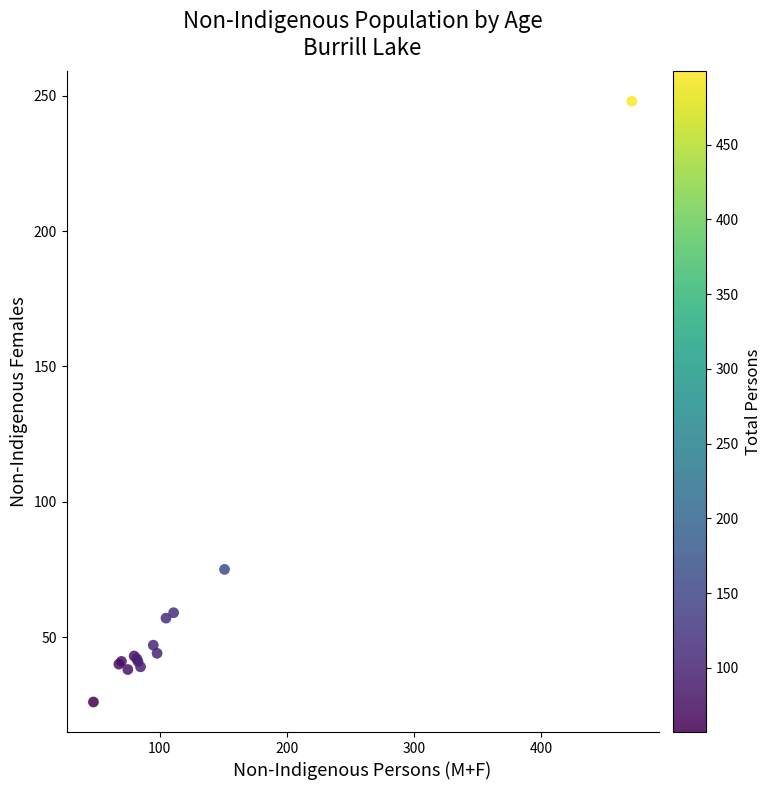

What Y value in the scatter plot is closest to 137?

75